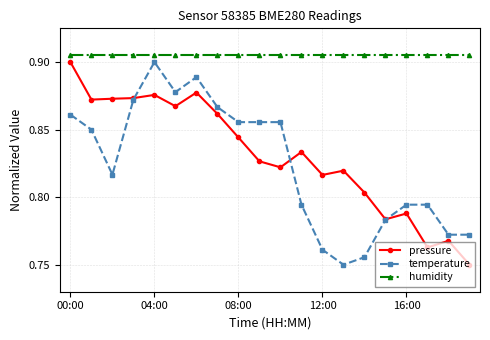

At how many categories does at least one series exceed 0?

20